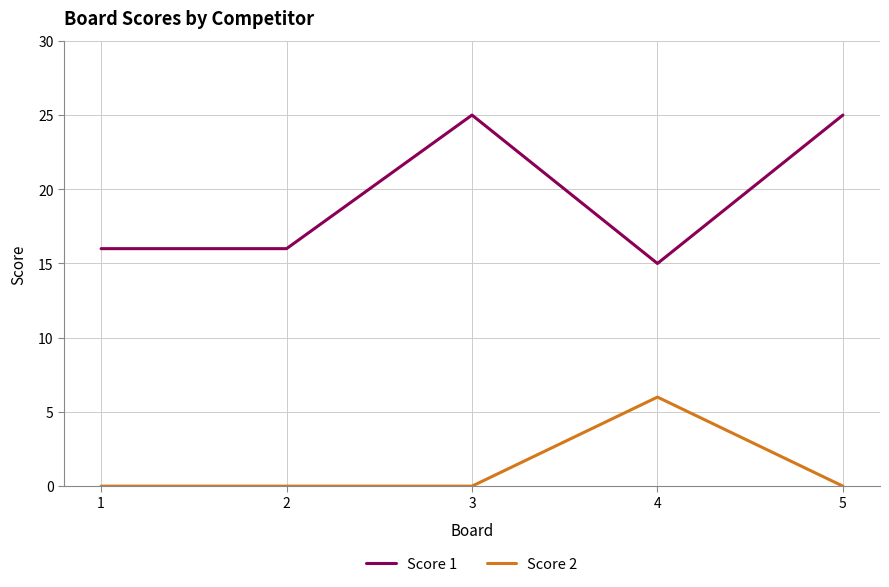

At how many categories does at least one series exceed 12?

5